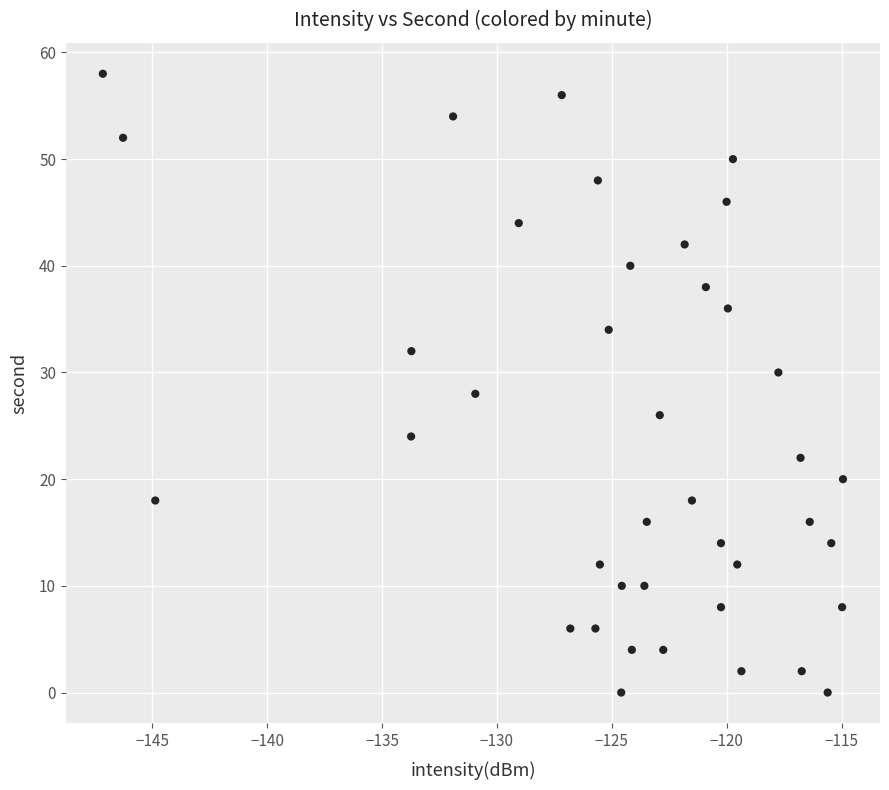

What is the range of Y values (max minus min)?

58